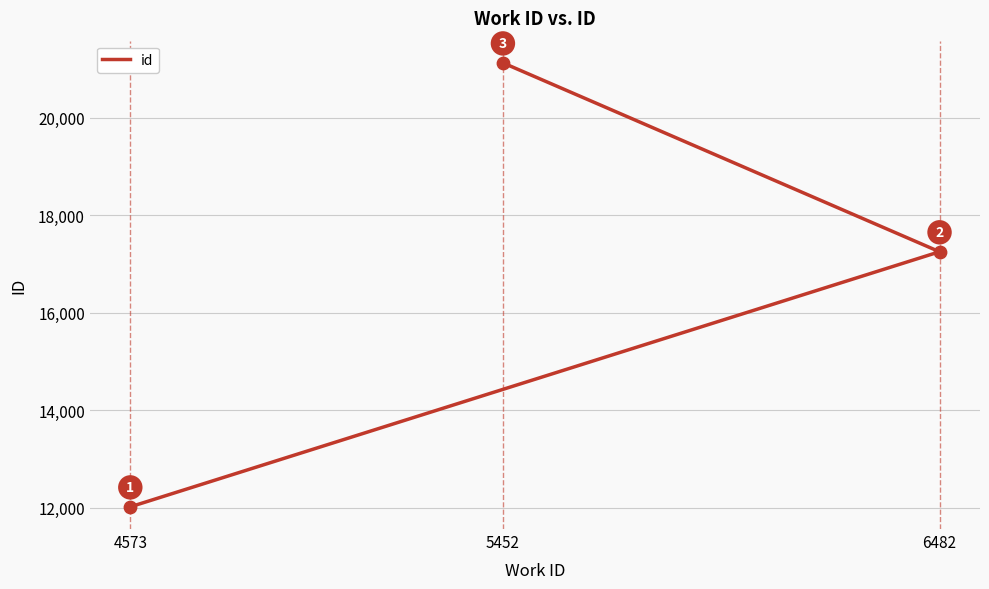

What is the ratio of the value at 4573 to the value at 5452?

0.6